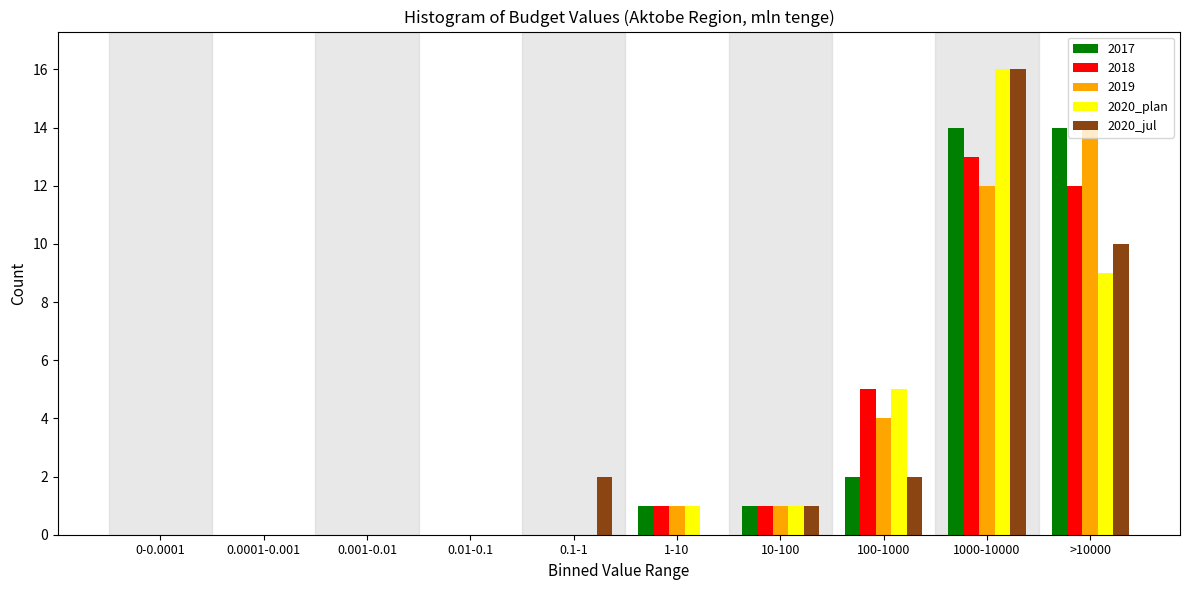

What is the total value across all series at 100-1000?

18